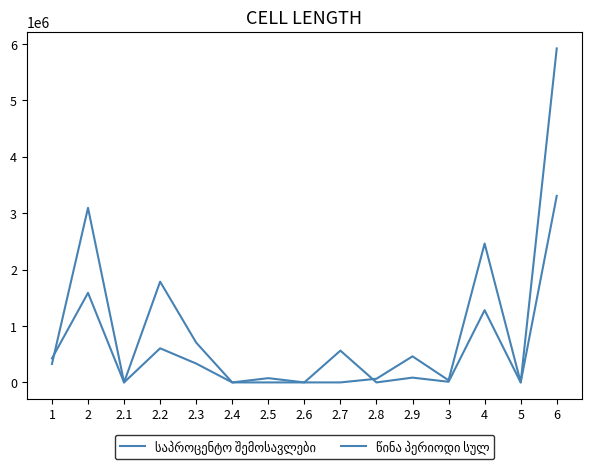

Between 2 and 2.5, which series saw the biggest shift?

საპროცენტო შემოსავლები